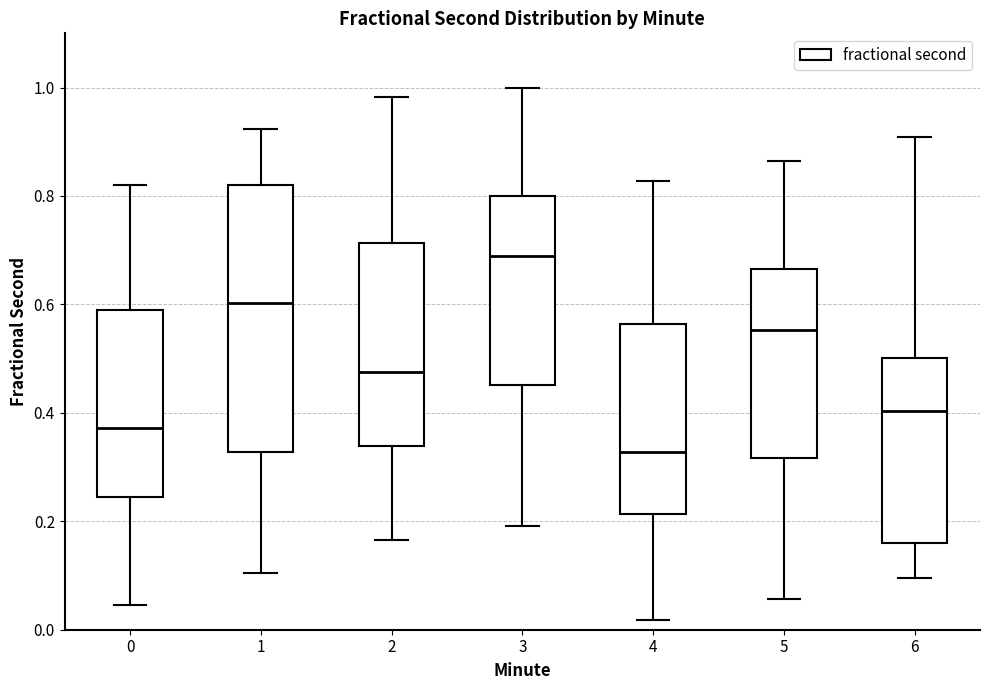

Where does the upper whisker of the box at x = 4 end on the y-axis? The values are not printed on the chart, so give them approximately, as read against the axis.

0.82